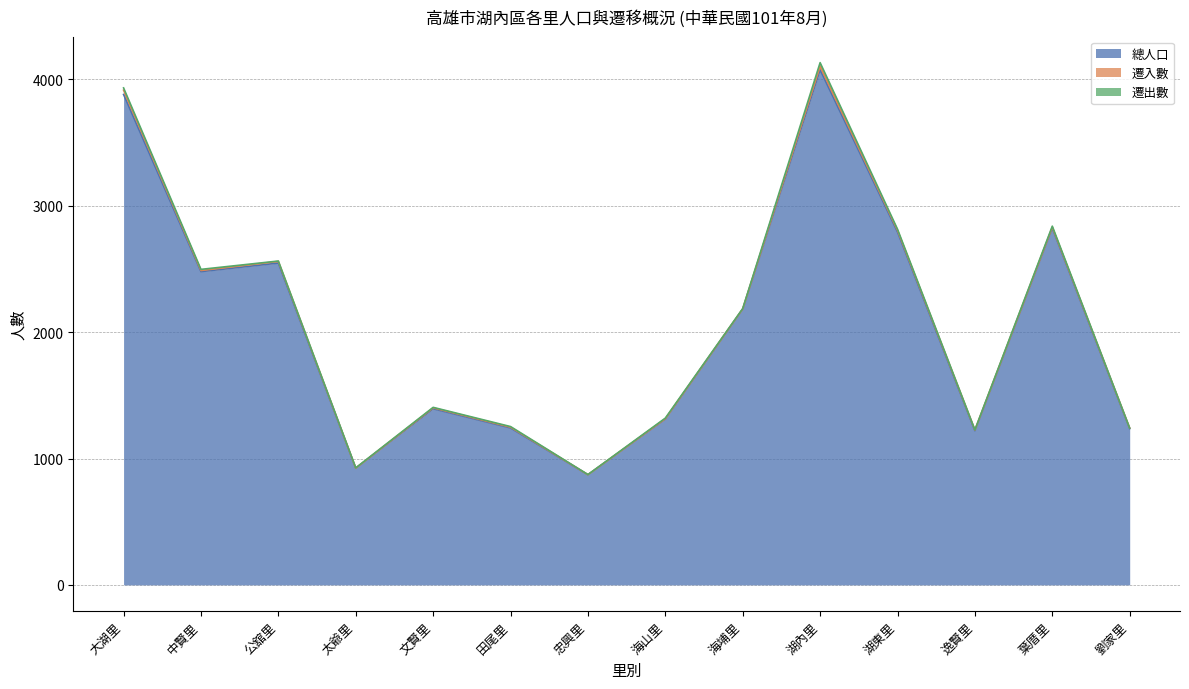

Which series has the largest range (max minus min)?

總人口